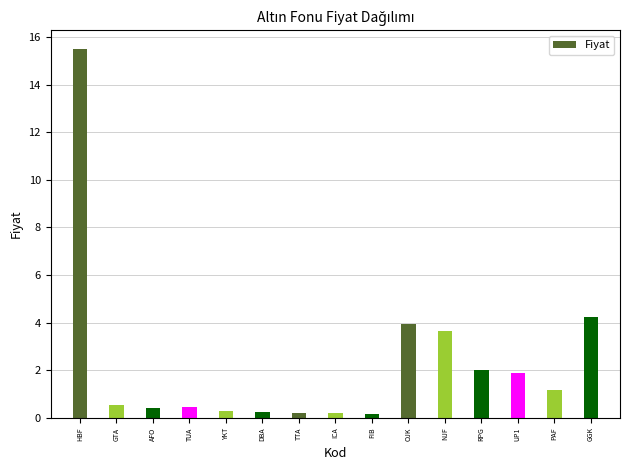

List the labels in order of value, smallest first.

FIB, ICA, TTA, DBA, YKT, AFO, TUA, GTA, PAF, UP1, RPG, NJF, OJK, GGK, HBF